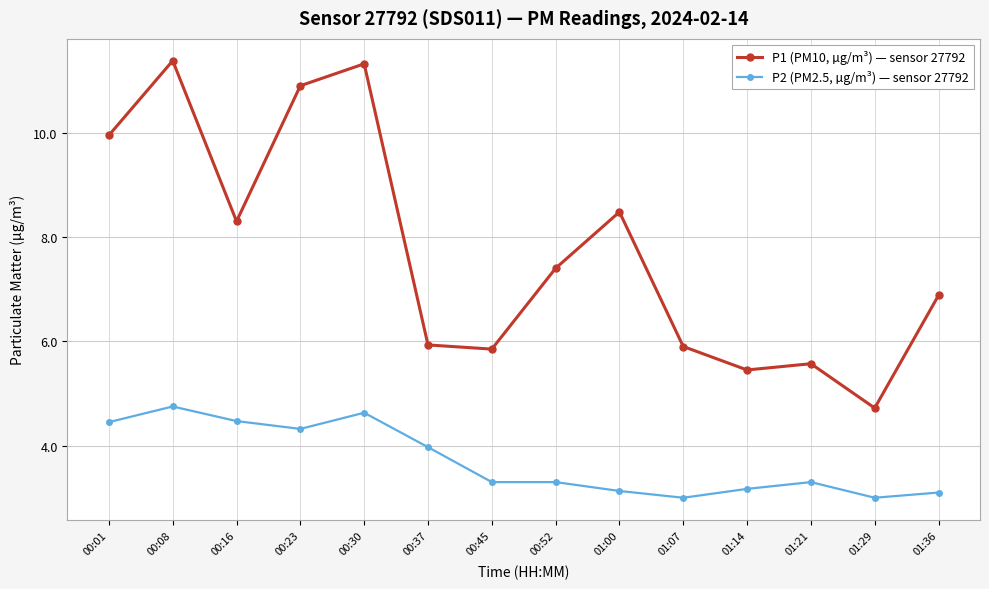

List the series in order of their peak value, highest first.

P1 (PM10, µg/m³) — sensor 27792, P2 (PM2.5, µg/m³) — sensor 27792